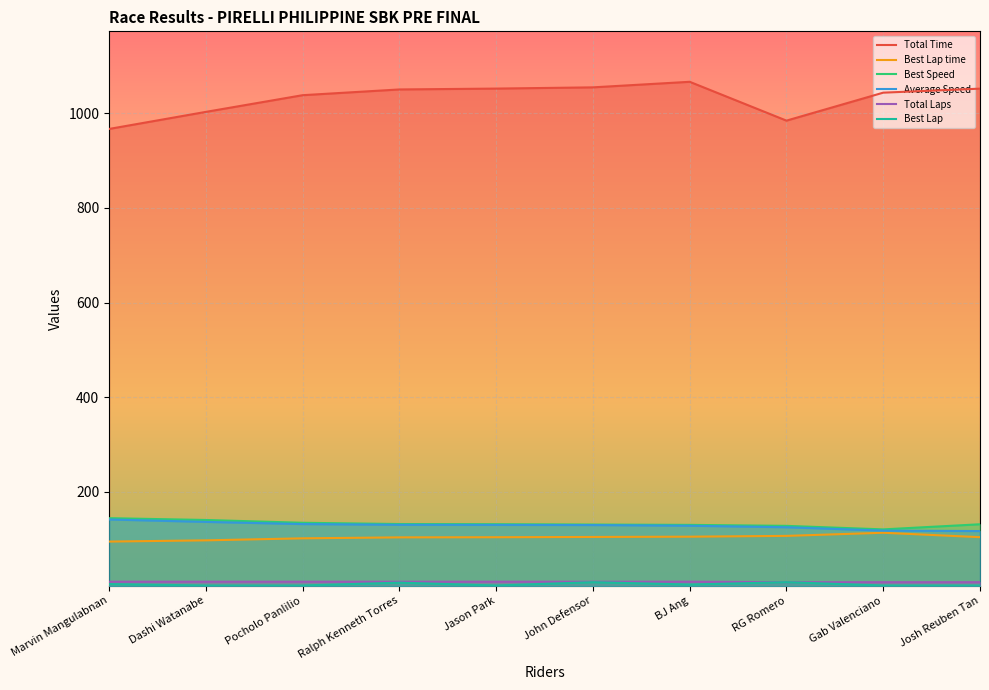

At which category is the sum across all series the highest?

BJ Ang